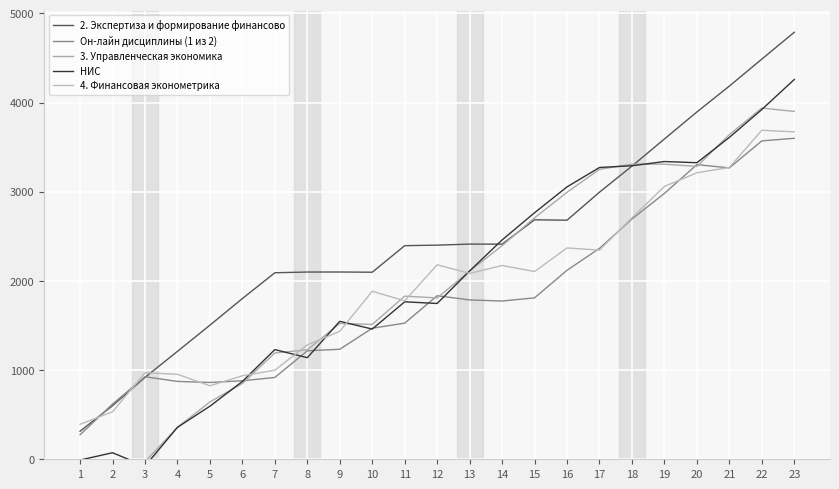

What is the total value across all series at 16?

13219.6